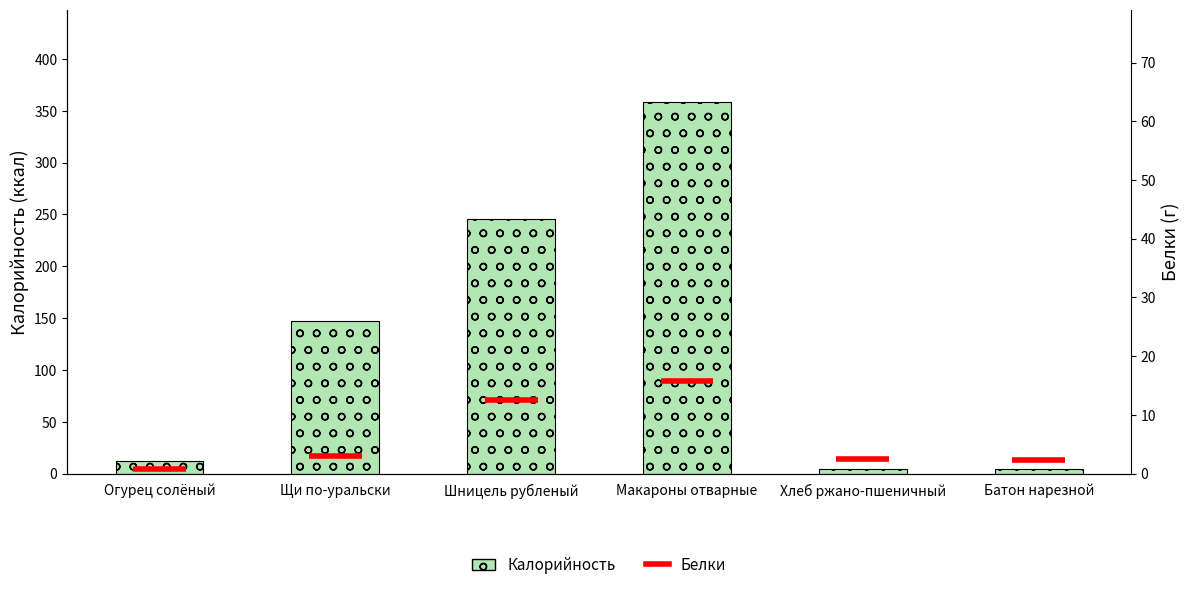

What is the average value?

128.5